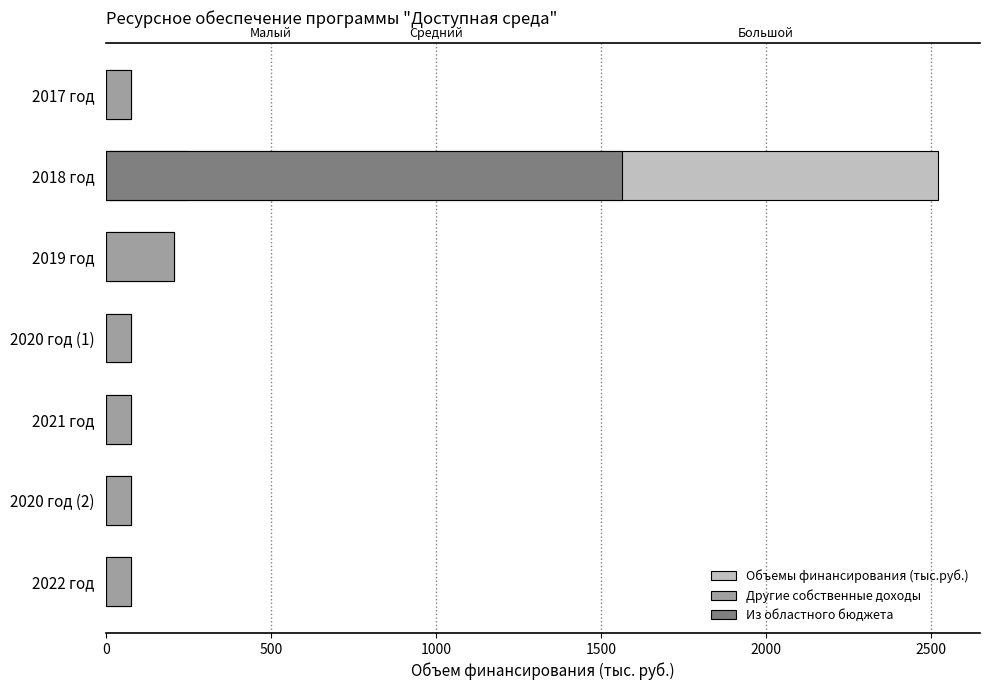

What is the value of the Другие собственные доходы bar at the 3rd from the left?

208.1